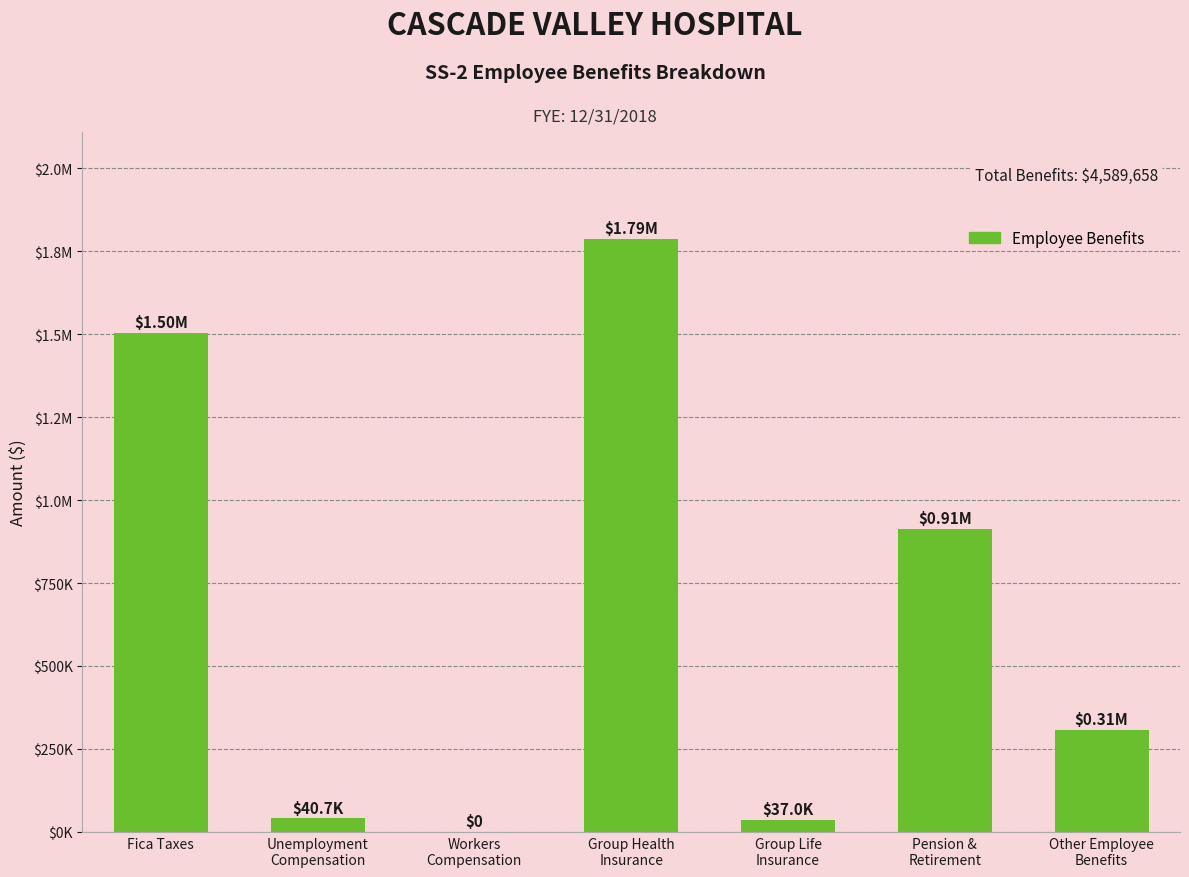

What is the sum of the values at Group Health
Insurance and Group Life
Insurance?

1824278.8